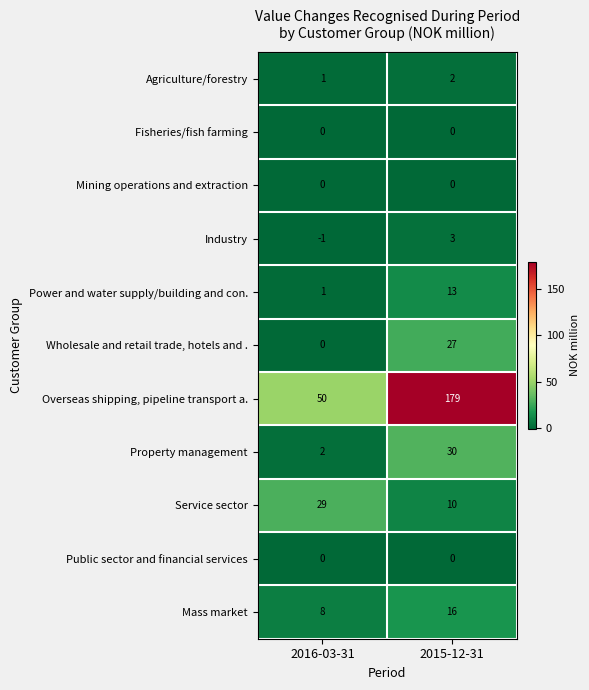

What is the difference between the highest and lowest values at 2016-03-31?

51